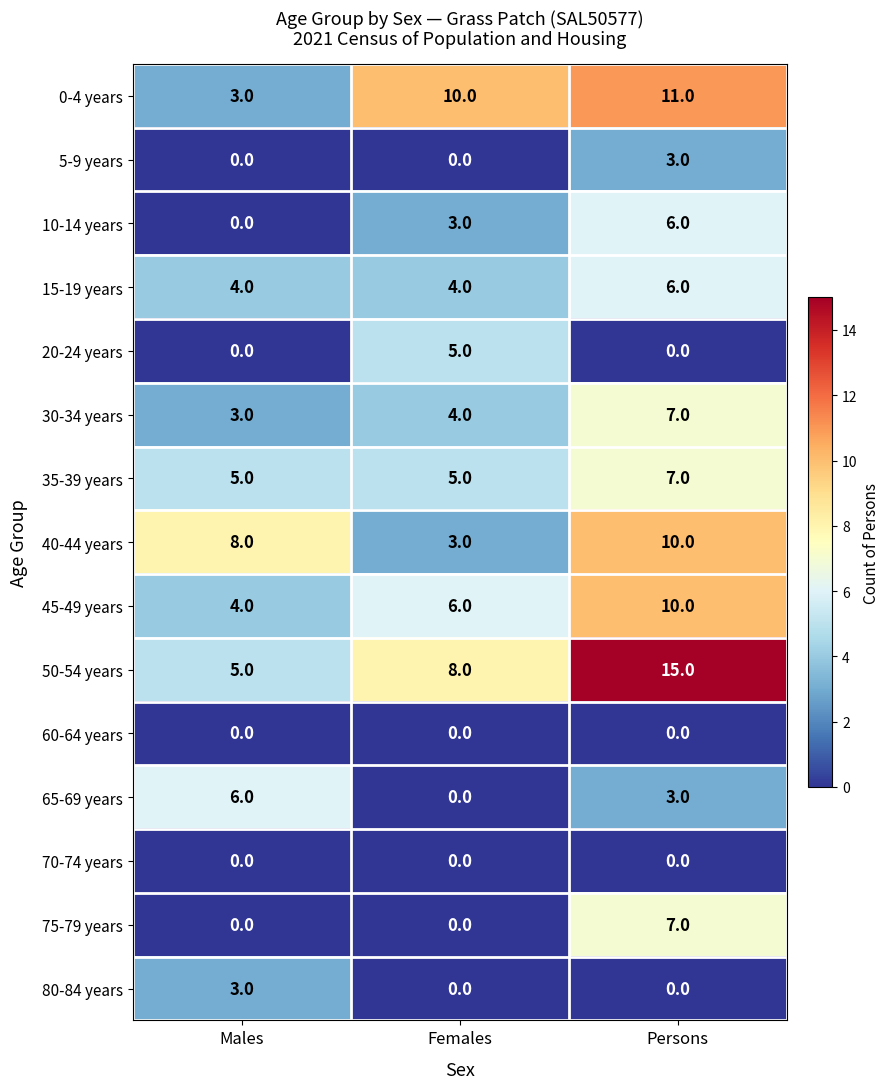

The value of 75-79 years at Persons is 7. True or false?

True